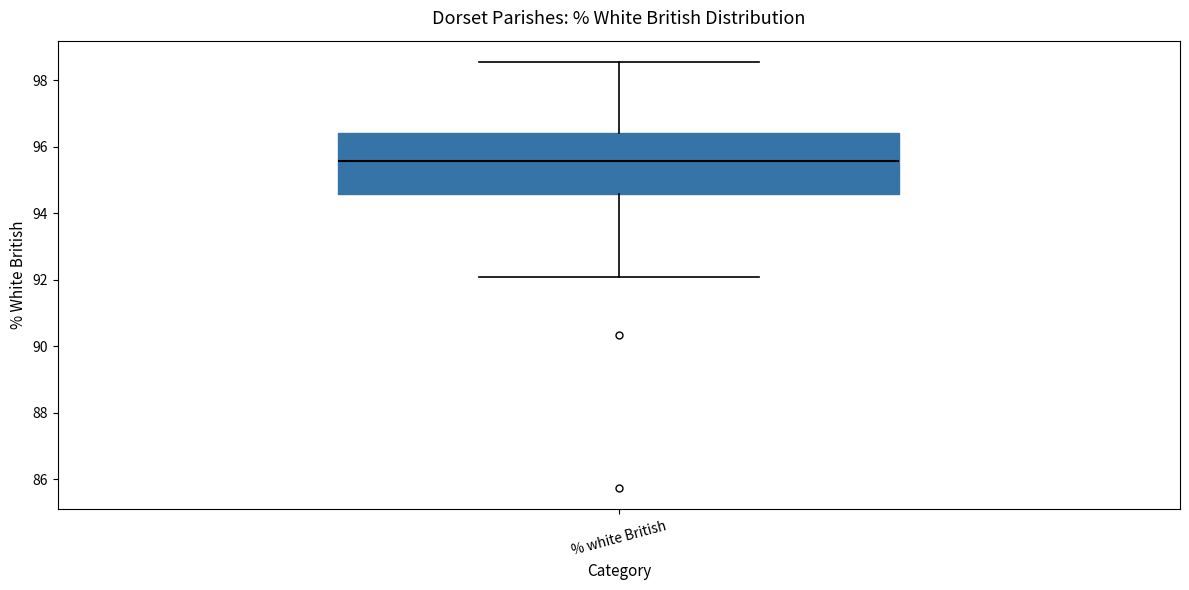

Read this box plot against the y-axis: the position of the median line, the range covered by the box, and the ends of both whiskers. The values are not printed on the chart, so give them approximately, as read against the axis.

median 95.6, box 94.6 to 96.4, whiskers 92.0 to 98.6